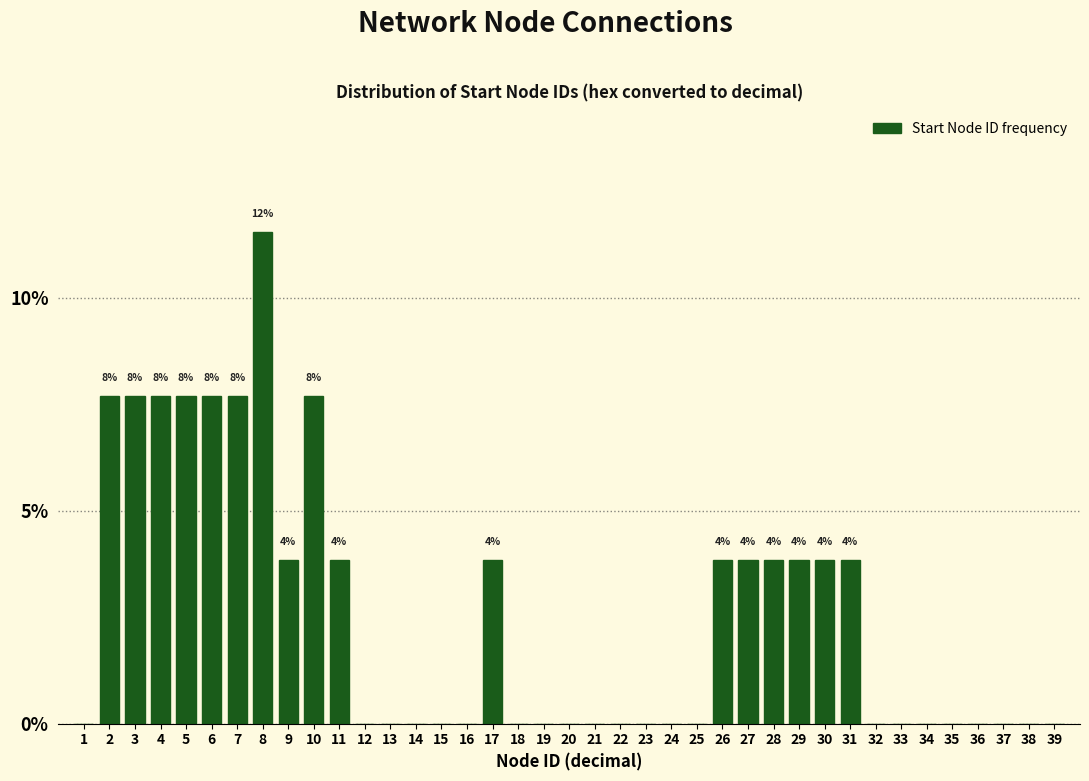

What is the maximum value shown in the chart?

11.5